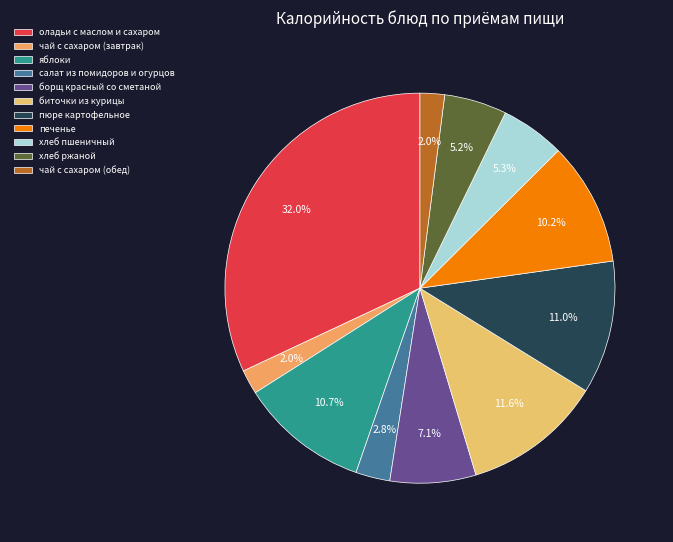

To the nearest percent, what is the combined percentage of печенье and хлеб пшеничный?

16%